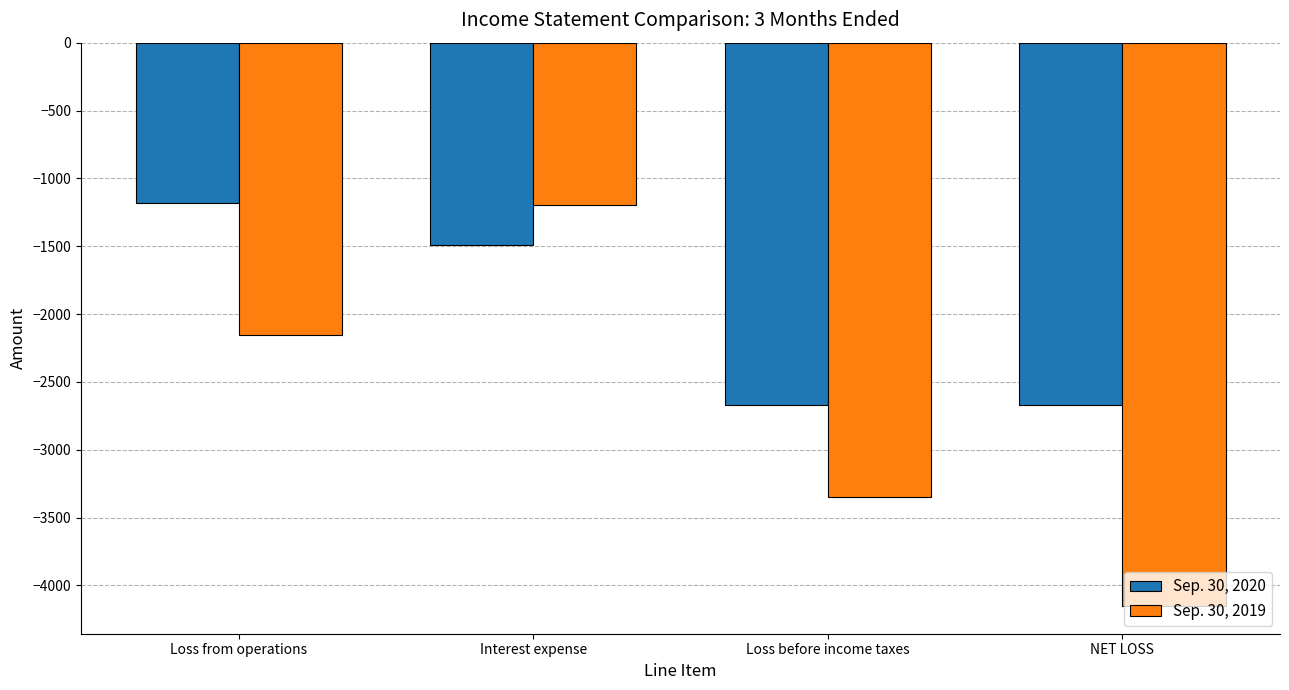

Which series has the widest spread of values?

Sep. 30, 2019